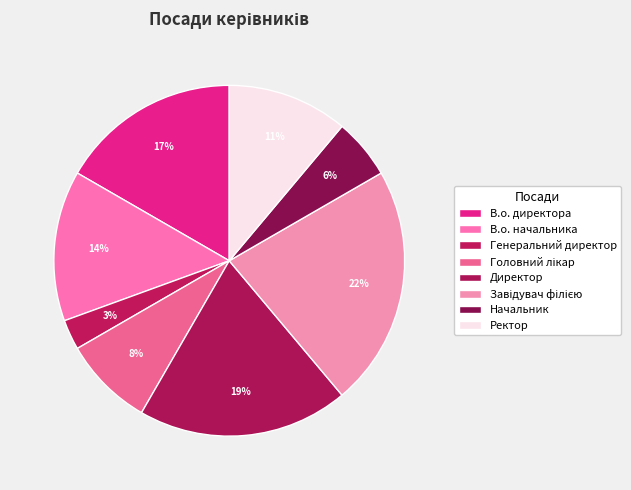

Is there any slice that represents more than half of the pie?

No